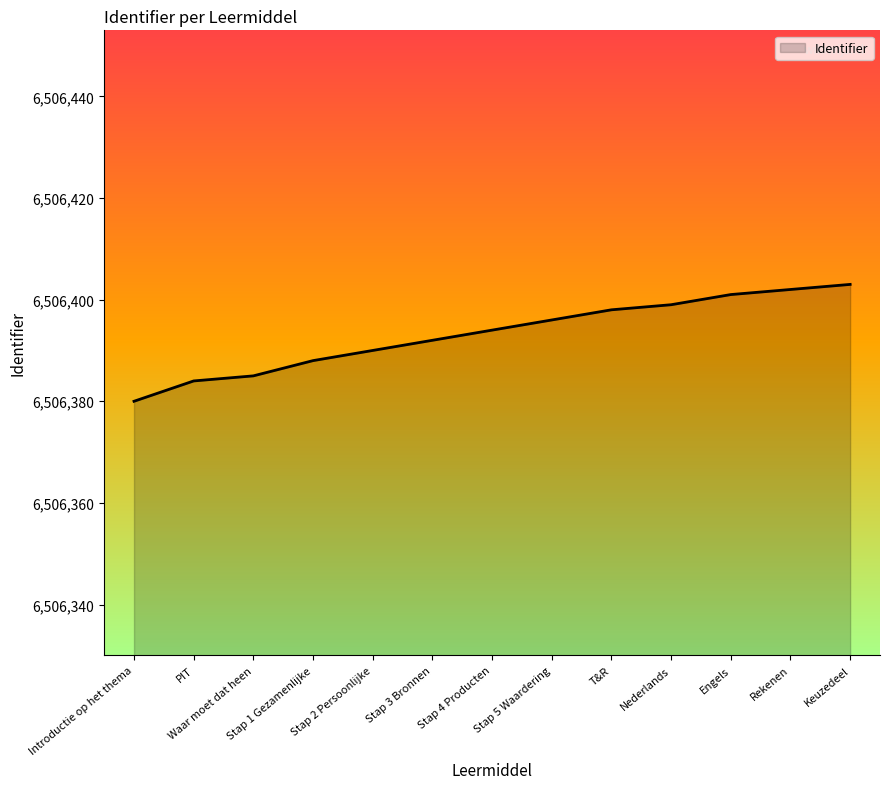

What is the approximate value at T&R, to the nearest 5?

6506400